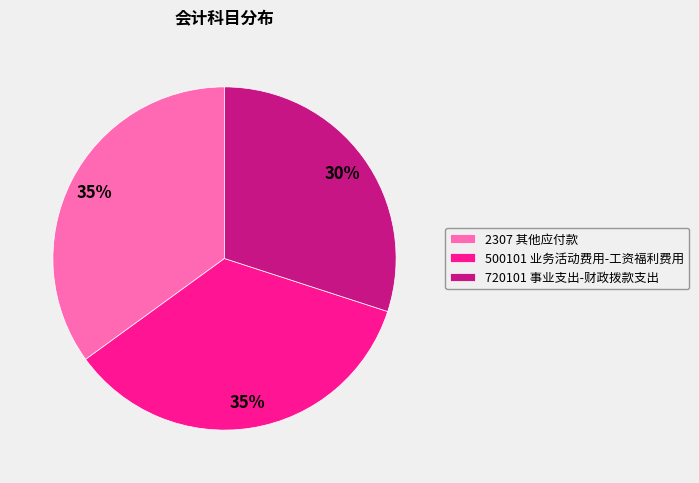

To the nearest percent, what percentage of the pie is 720101 事业支出-财政拨款支出?

30%